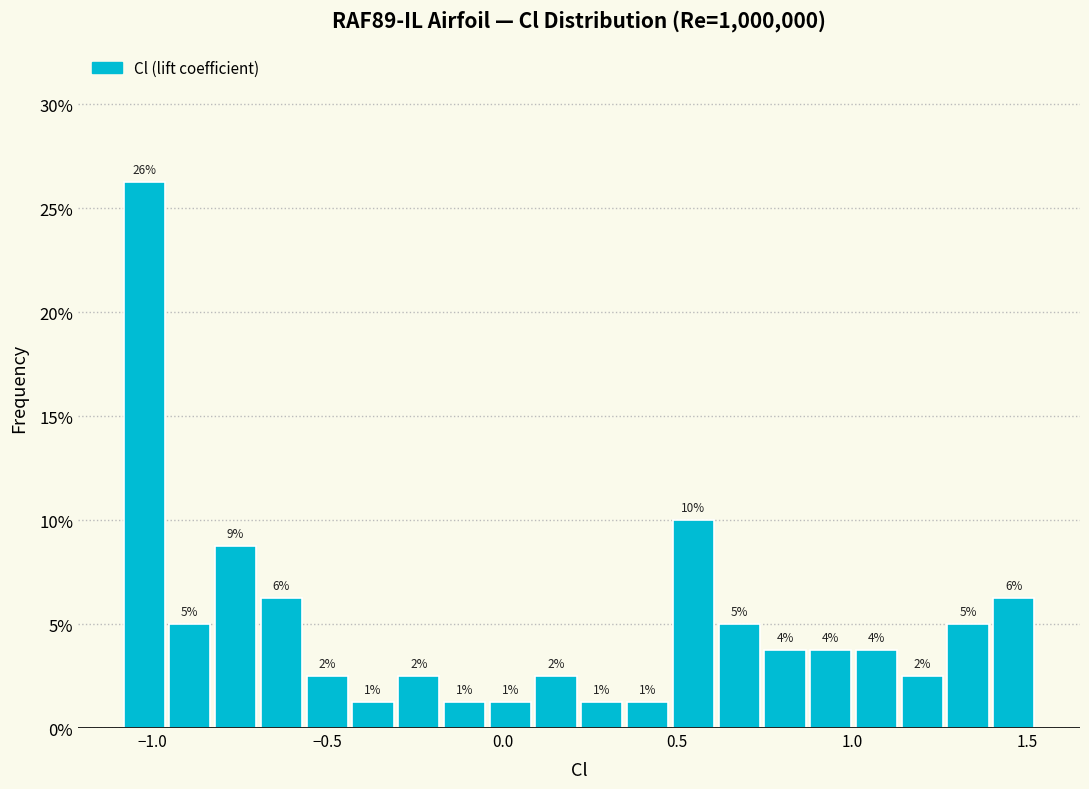

Around what value on the x-axis is the tallest bar? Give the approximate position of its centre, as read against the axis.

-1.00